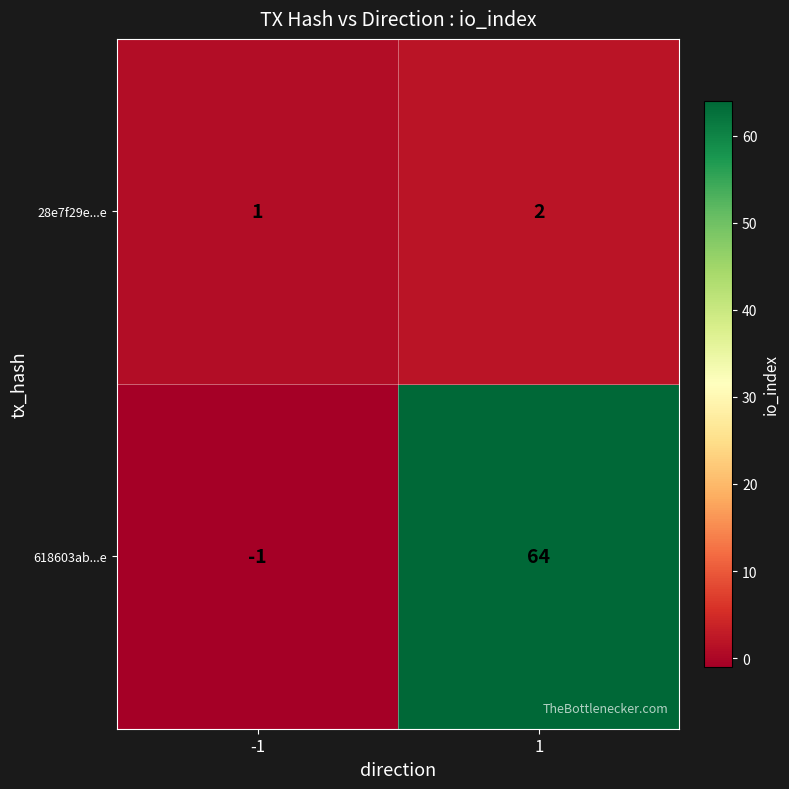

The 28e7f29e...e series shows 2 at 1. True or false?

True